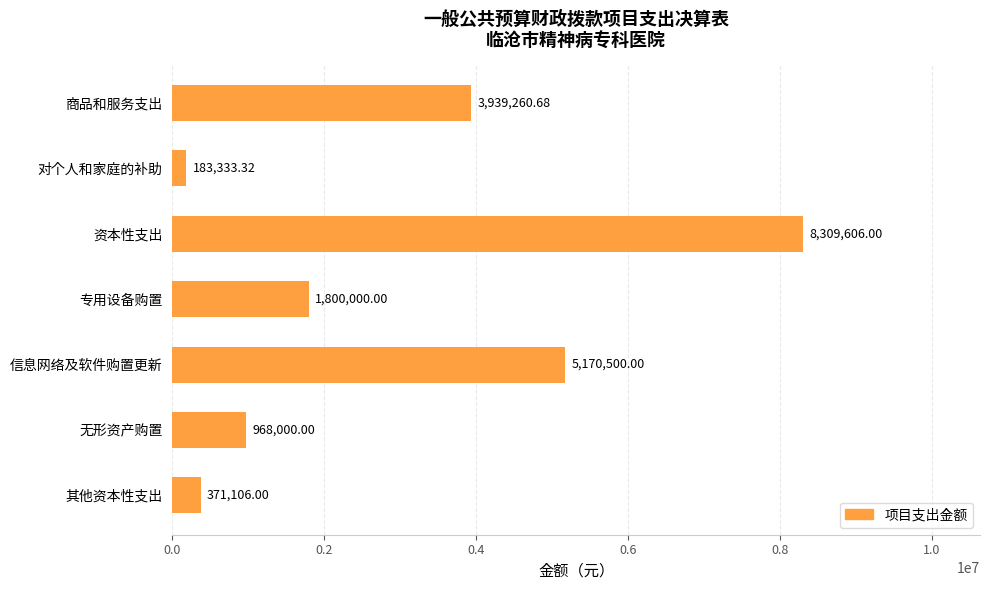

What is the label of the 4th bar from the bottom?

专用设备购置